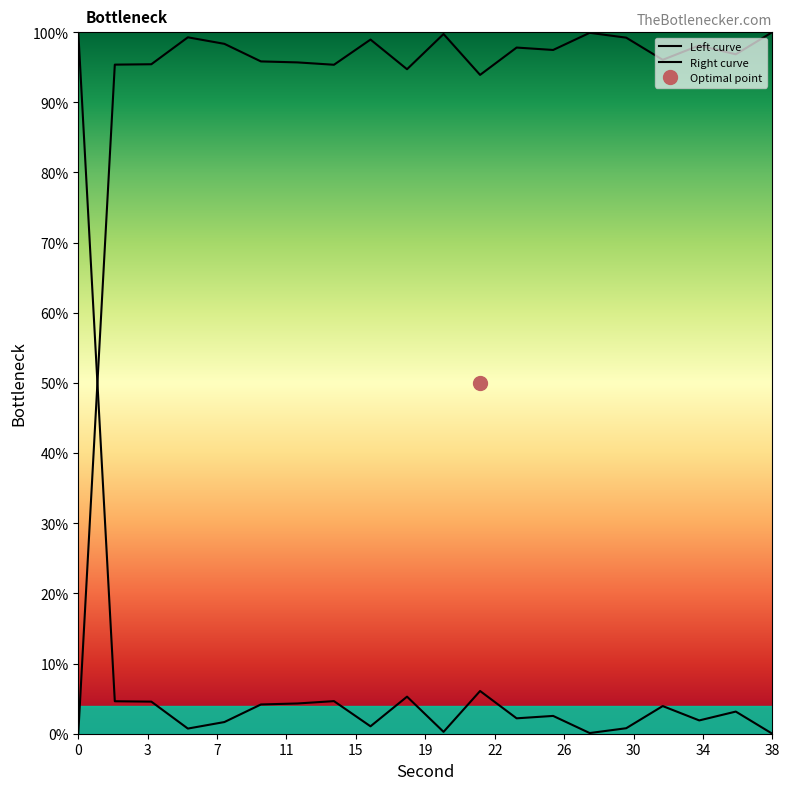

Rank the categories by value from lowest to highest.

0, 22, 18, 14, 2, 4, 12, 10, 32, 36, 26, 24, 34, 8, 16, 30, 6, 20, 28, 38